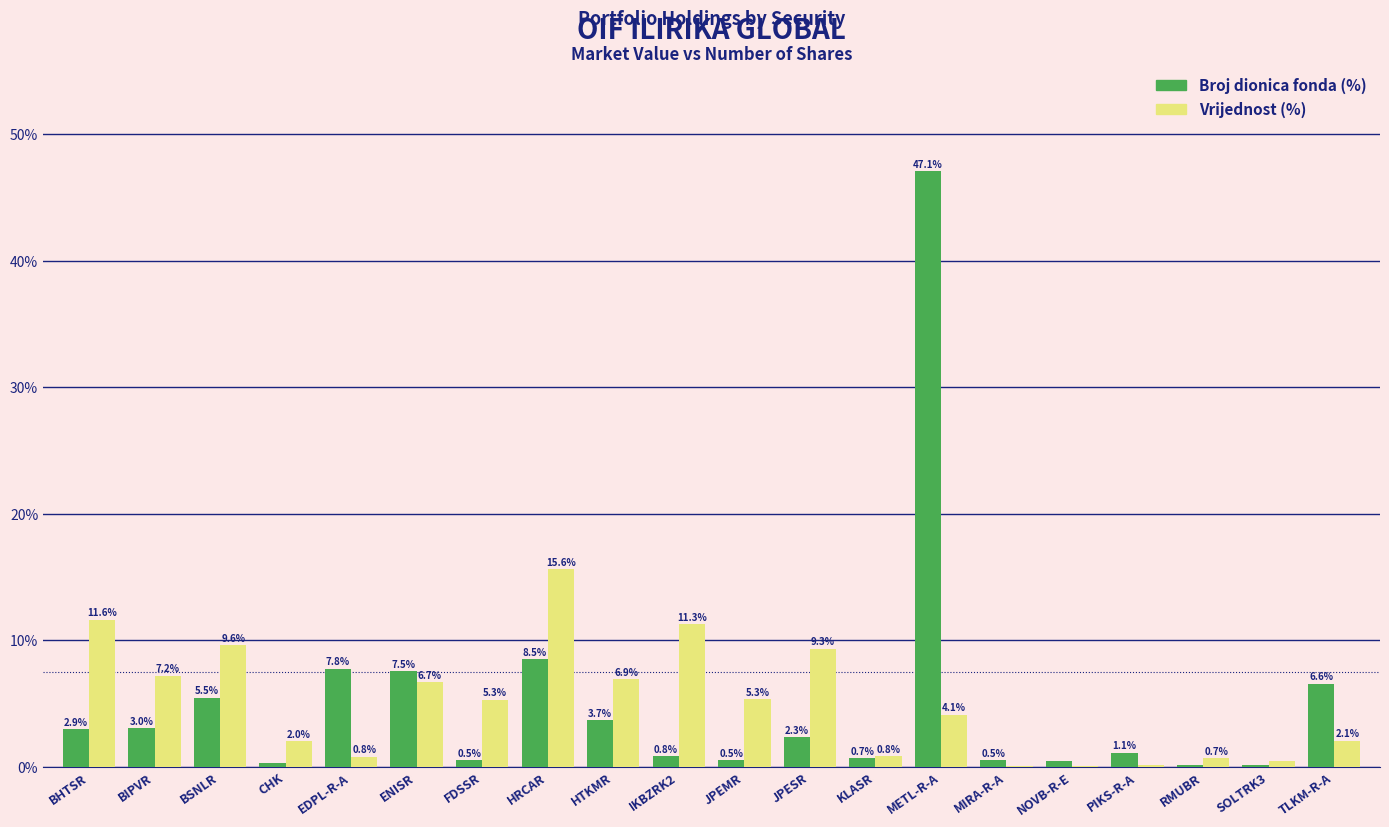

At which category is the sum across all series the highest?

METL-R-A